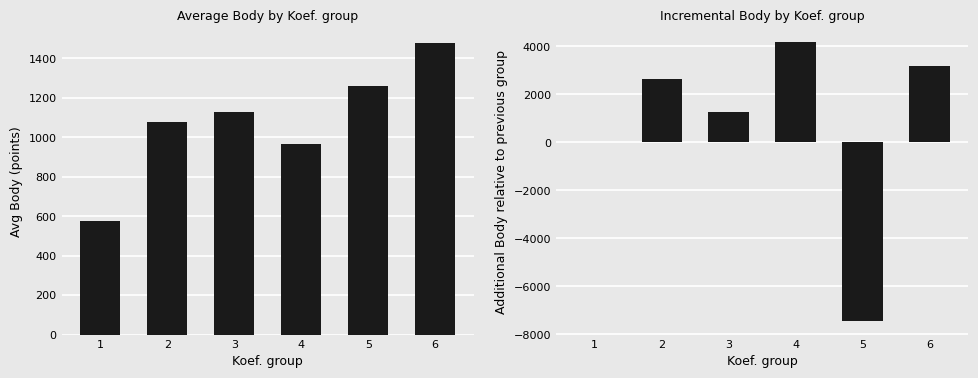

What is the difference between the maximum and minimum values in the Avg Body series?

901.7